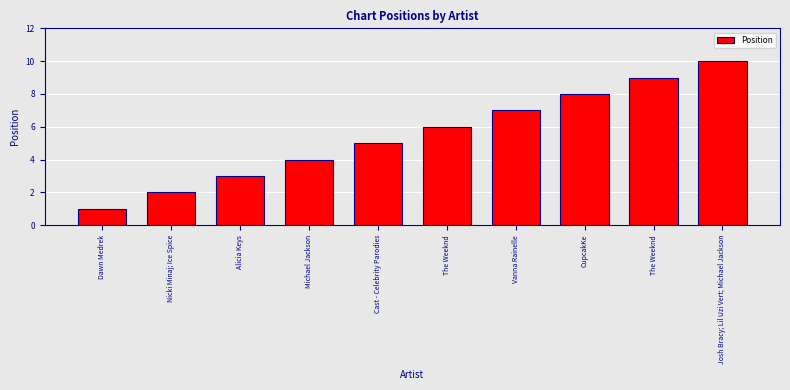

Reading right to left, what are all the values shown in this chart?

Josh Bracy; Lil Uzi Vert; Michael Jackson=10	The Weeknd=9	CupcakKe=8	Vanna Rainelle=7	The Weeknd=6	Cast - Celebrity Parodies=5	Michael Jackson=4	Alicia Keys=3	Nicki Minaj; Ice Spice=2	Dawn Medrek=1